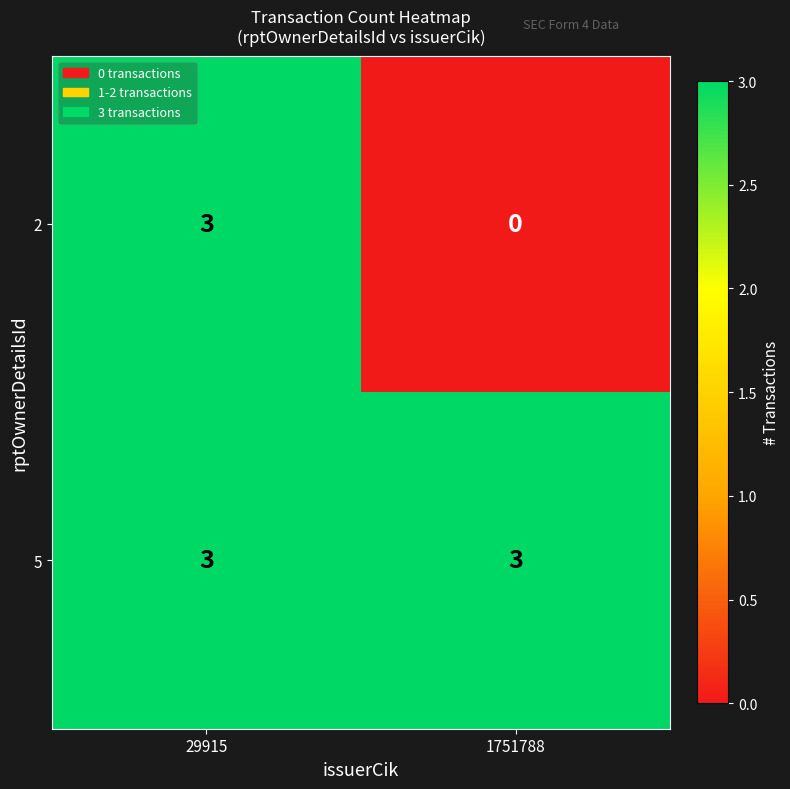

At which category is the sum across all series the highest?

29915